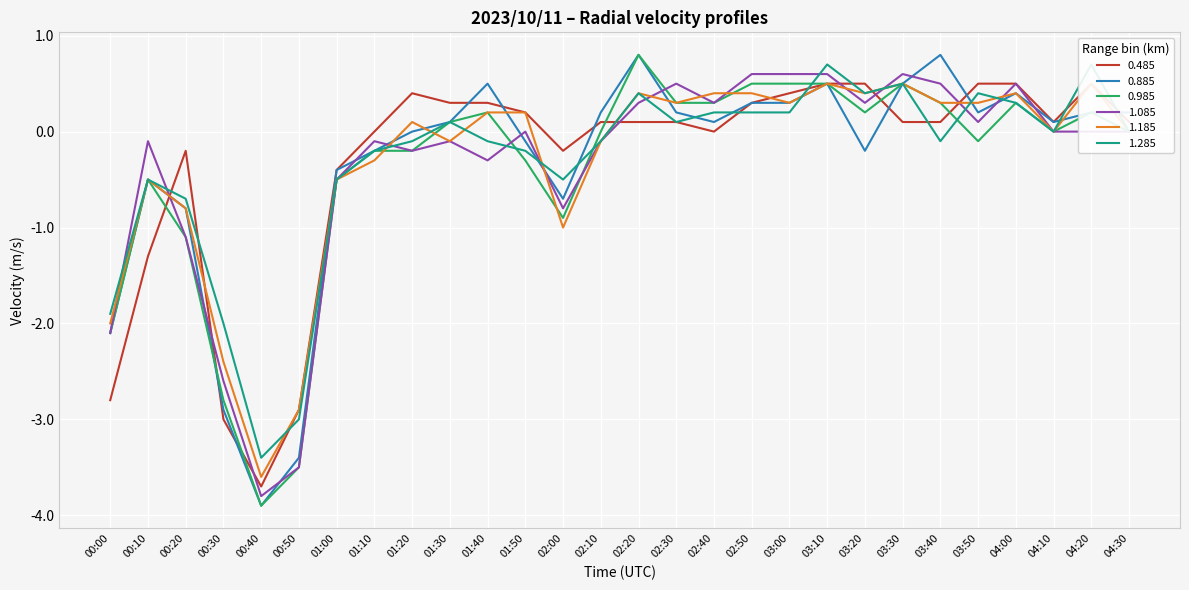

What is the minimum value shown in the chart?

-3.9